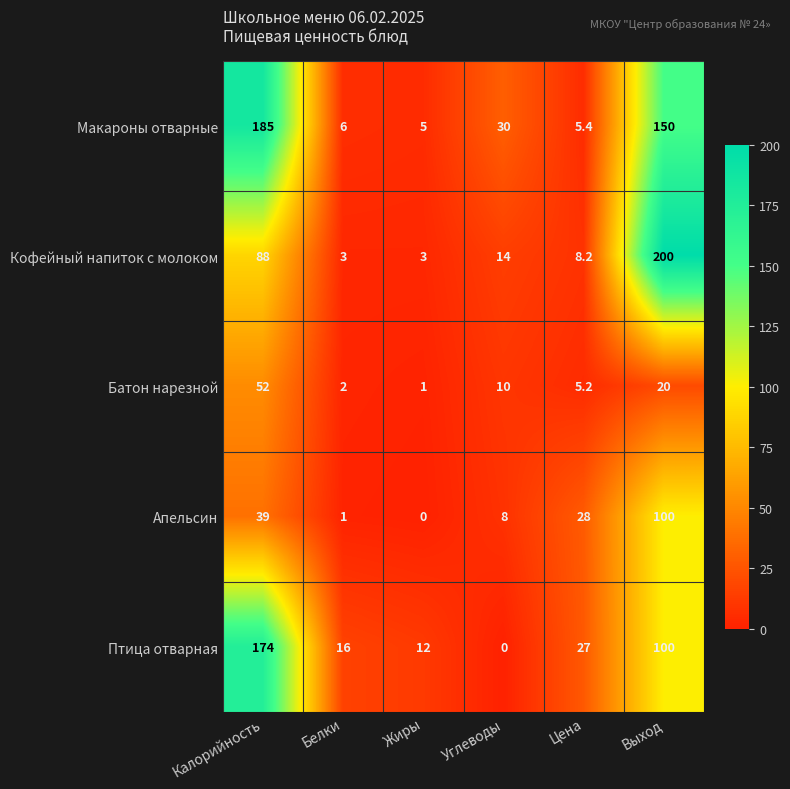

What is the total value across all series at Жиры?

21.0